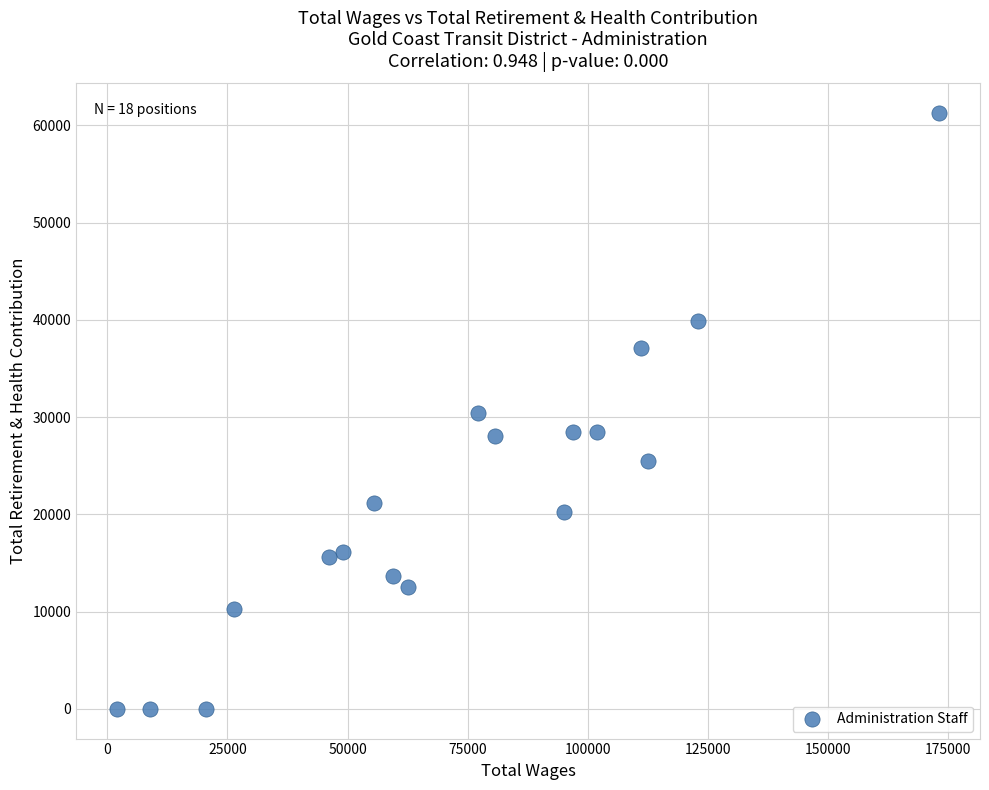

What is the range of Y values (max minus min)?

61245